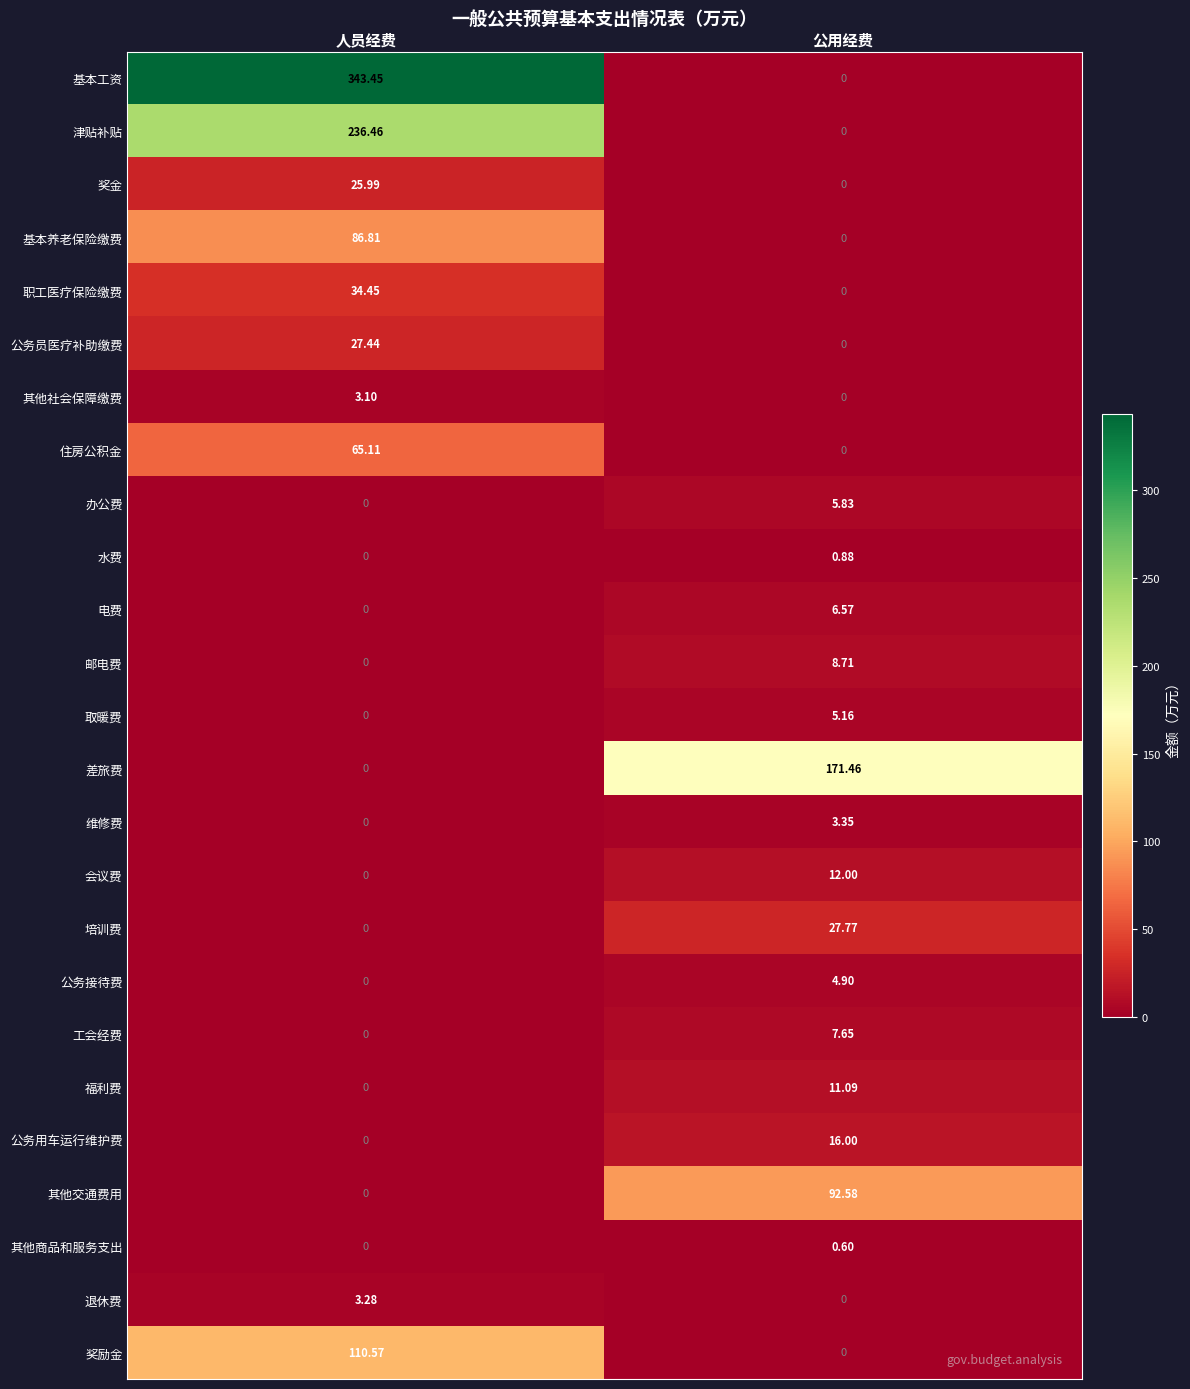

Which series has the largest range (max minus min)?

基本工资